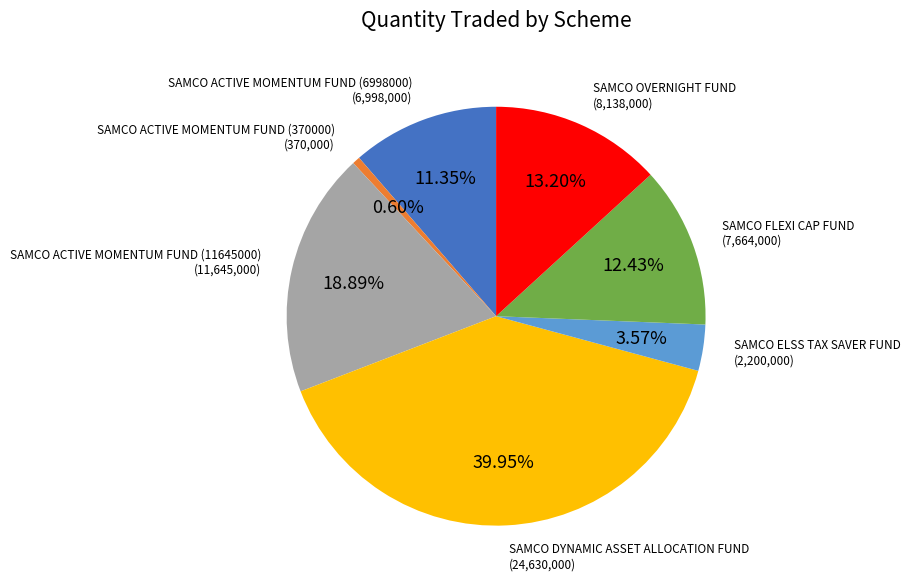

How many segments does this pie chart have?

7